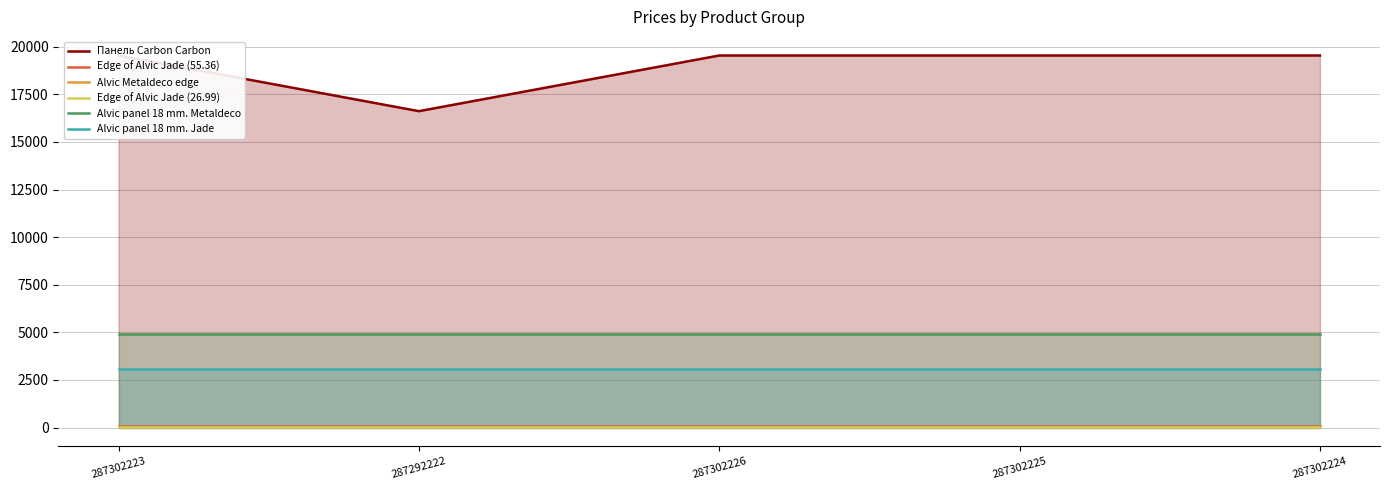

Which series changed the most between 287302223 and 287302225?

Панель Carbon Carbon